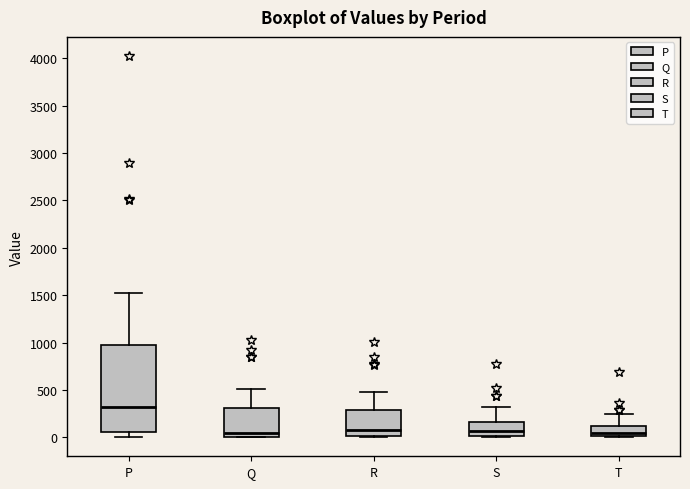

Reading left to right, transcribe this box plot: for each box, give where its median line is, the range the box spans, and where its two whiskers end, as read against the y-axis. The values are not printed on the chart, so give them approximately, as read against the axis.

P: median 300, box 50 to 1000, whiskers 0 to 1500
Q: median 50, box 0 to 300, whiskers 0 to 500
R: median 100, box 0 to 300, whiskers 0 to 500
S: median 50, box 0 to 150, whiskers 0 to 300
T: median 50, box 0 to 100, whiskers 0 to 250